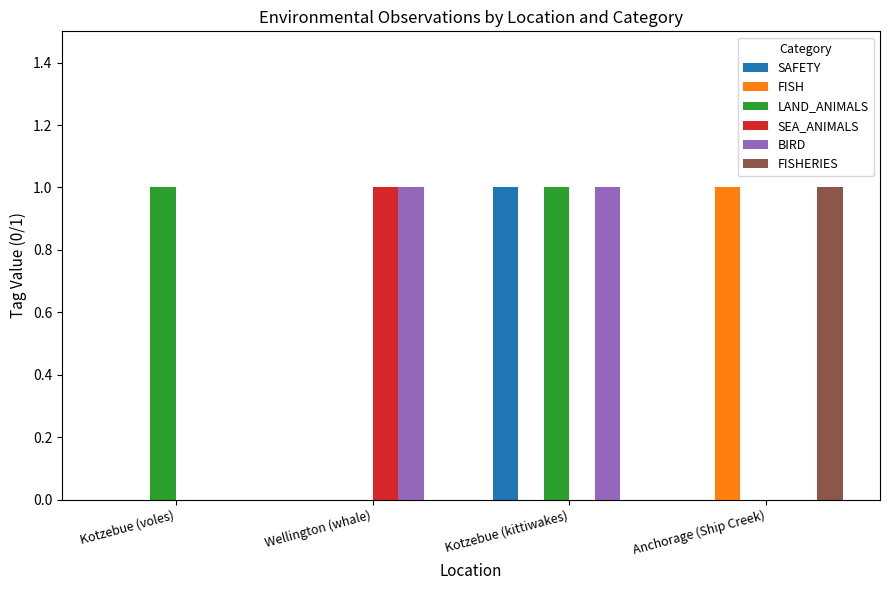

Which category has the highest value in the SEA_ANIMALS series?

Wellington (whale)